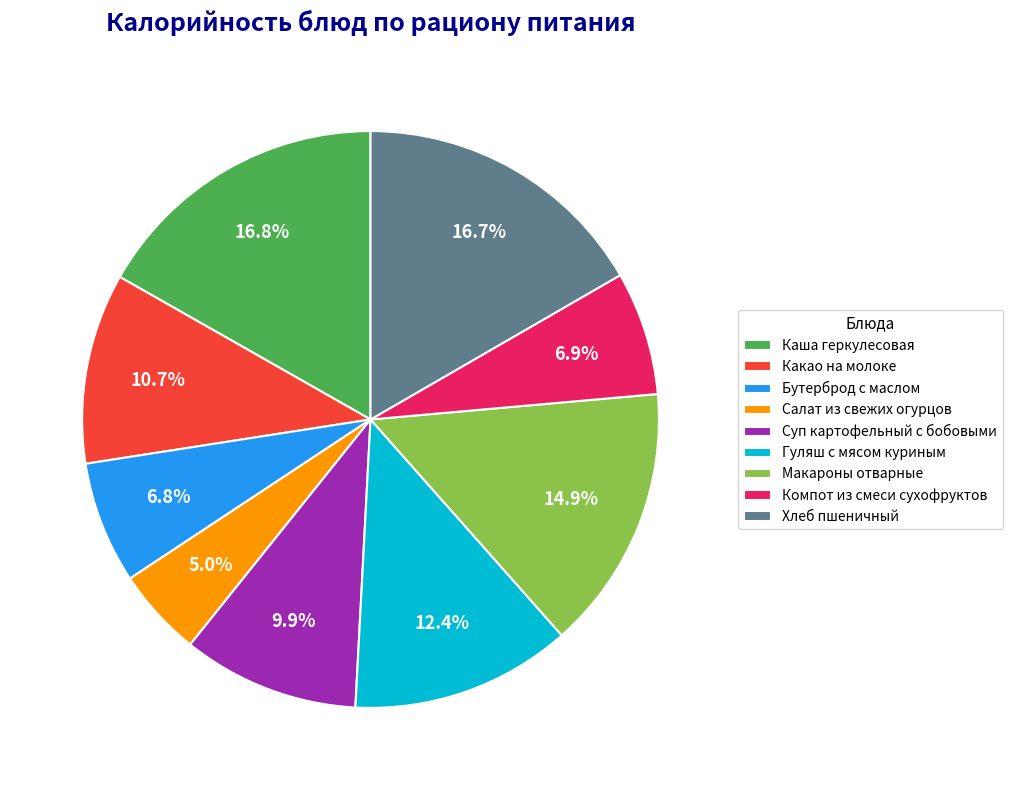

To the nearest percent, what is the difference between the Каша геркулесовая and Какао на молоке slice percentages?

6%